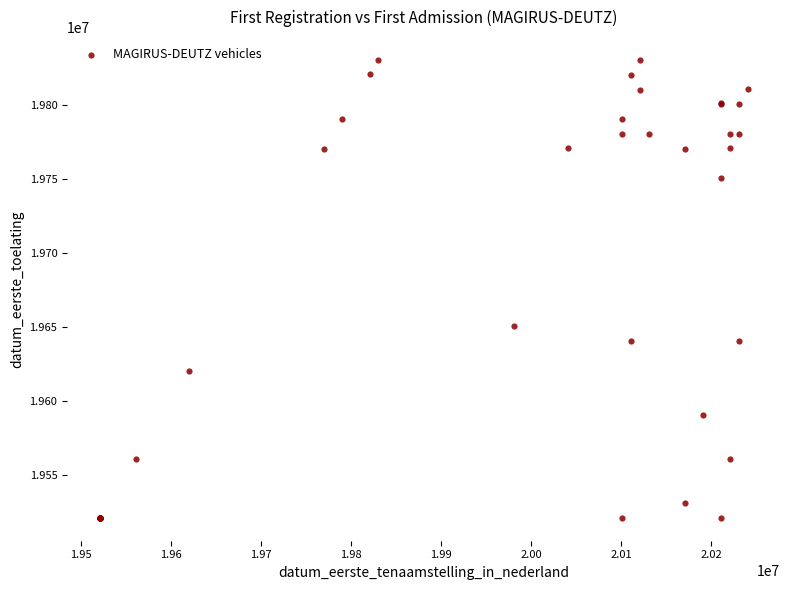

What Y value in the scatter plot is closest to 19675655?

19650621